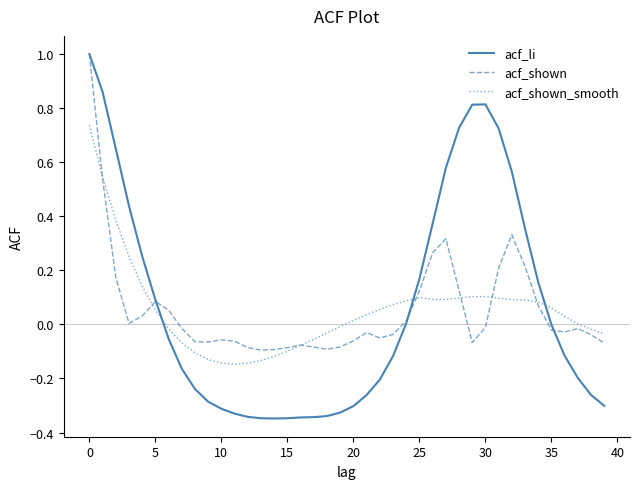

In acf_li, how many points are lower than both neighbors (excluding endpoints)?

1